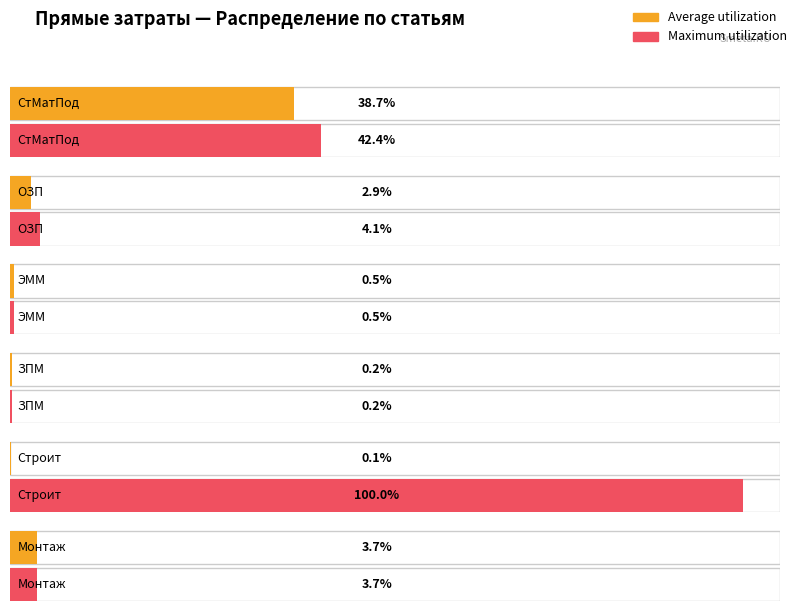

What is the label of the 5th bar from the right?

ОЗП